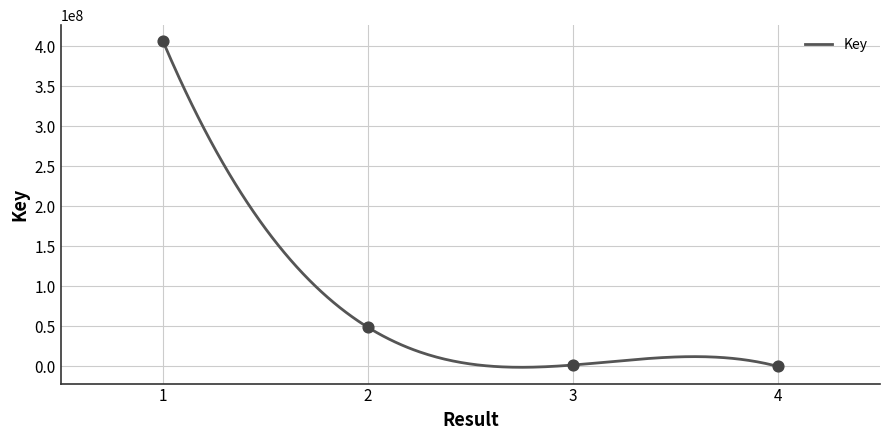

Approximately how many times larger is the value at 2 compared to 1?

0.1